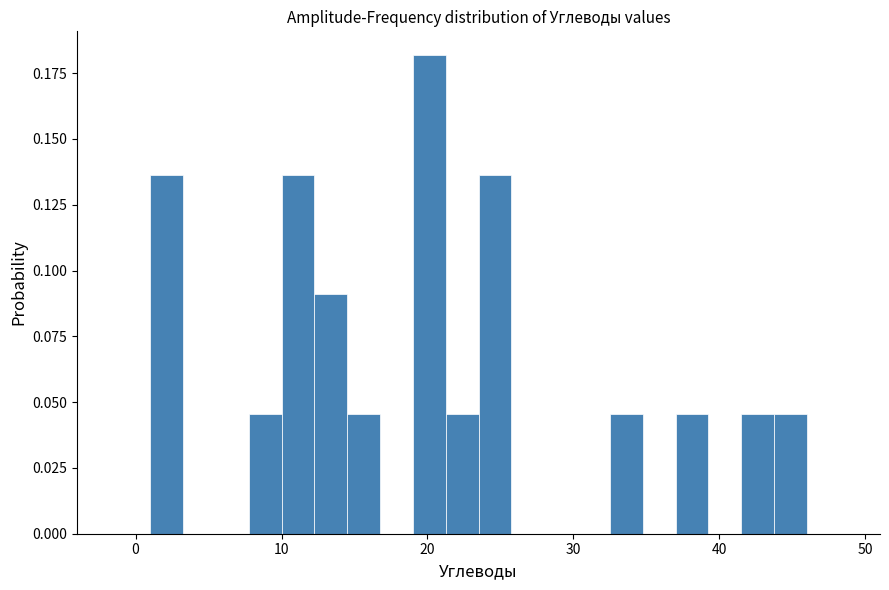

Read against the x-axis, roughly where is the centre of the tallest bar?

20